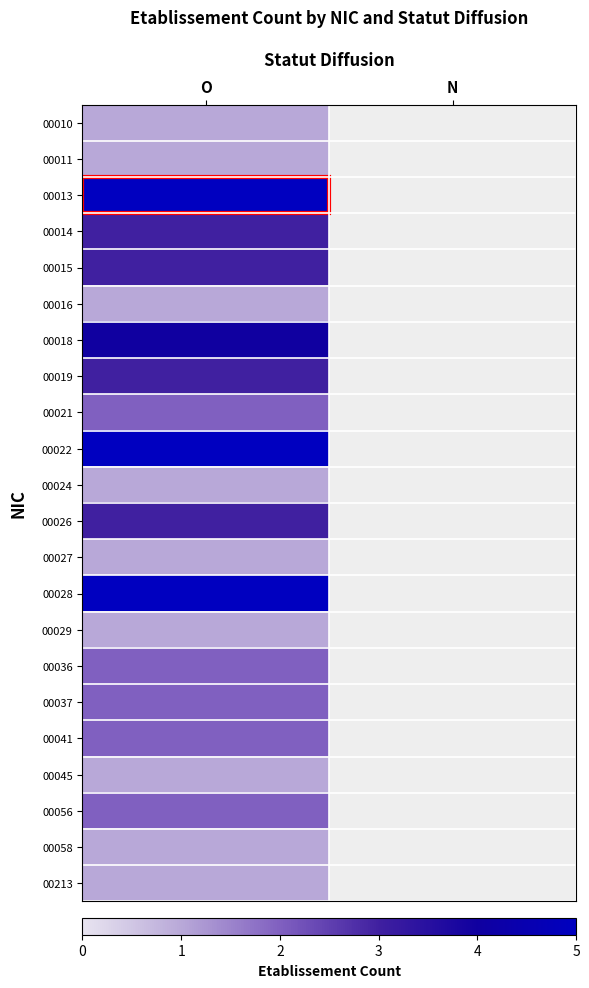

Where is 00058 nearest to the value 1?

O